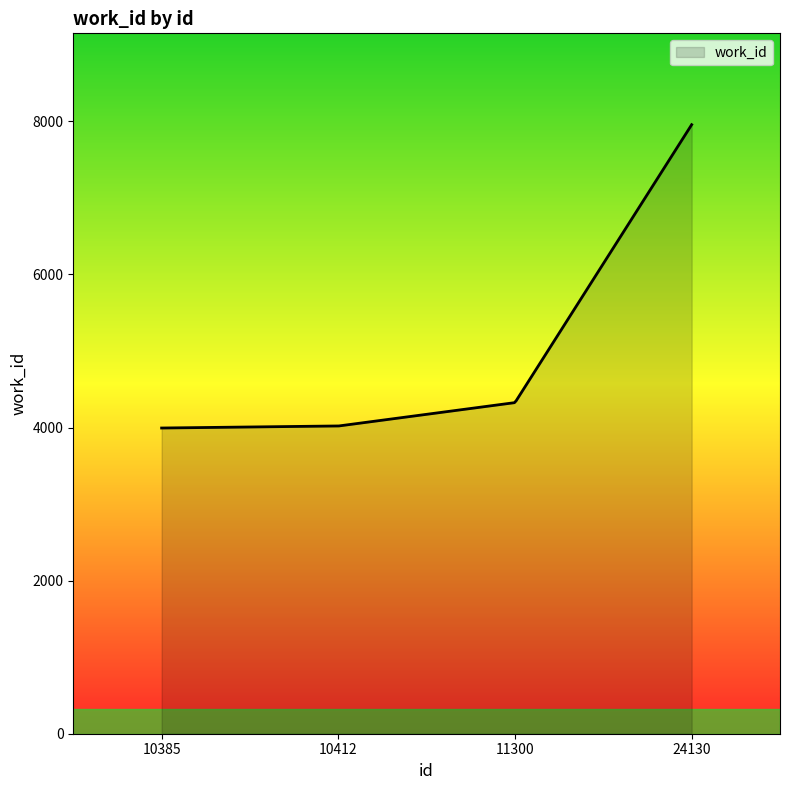

How many lines are shown in the chart?

1